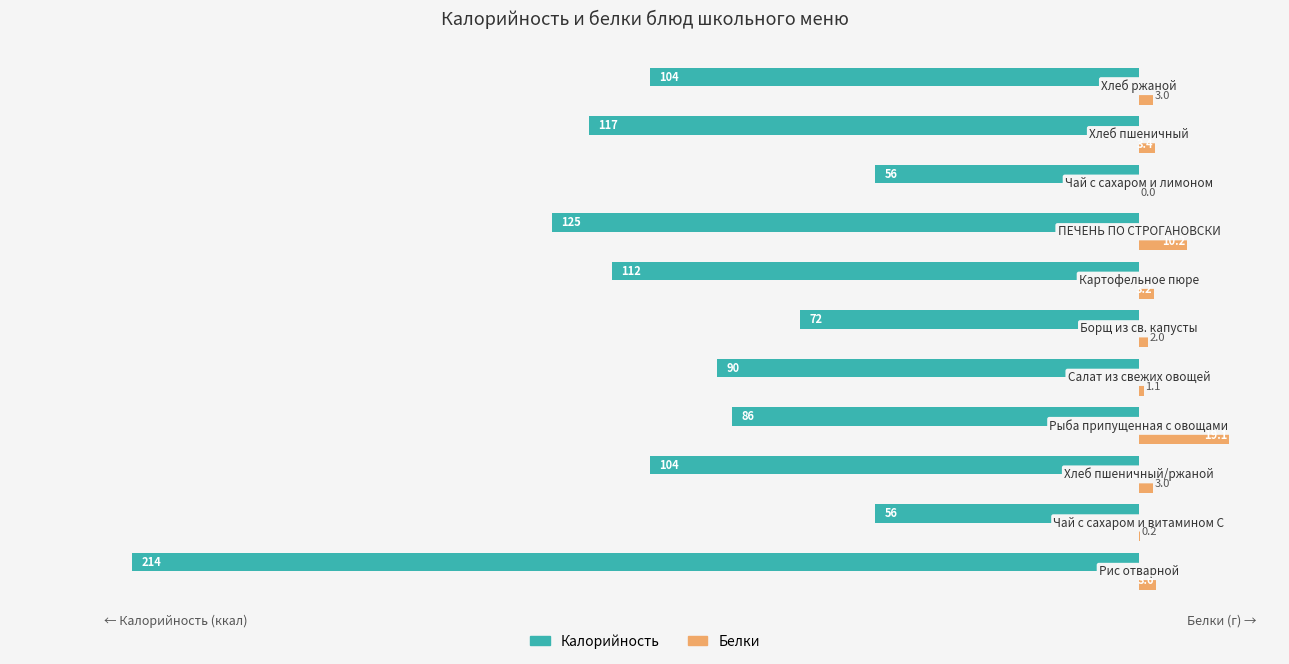

What is the greatest value displayed?

19.1